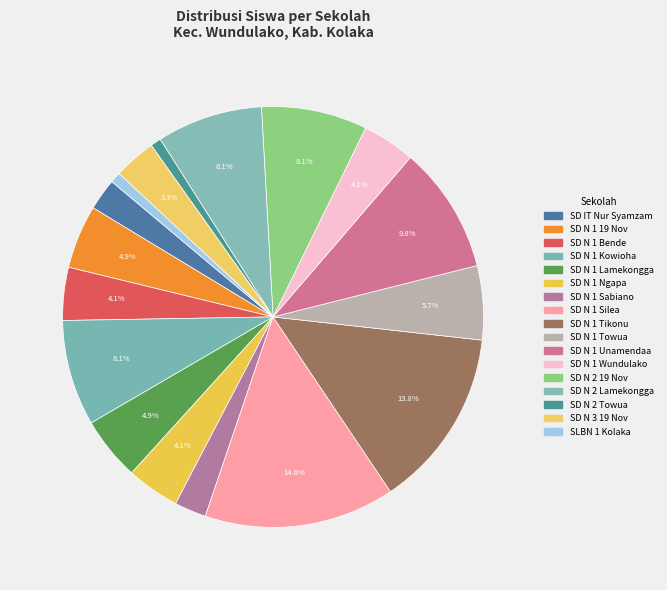

Count the number of slices in the pie.

17